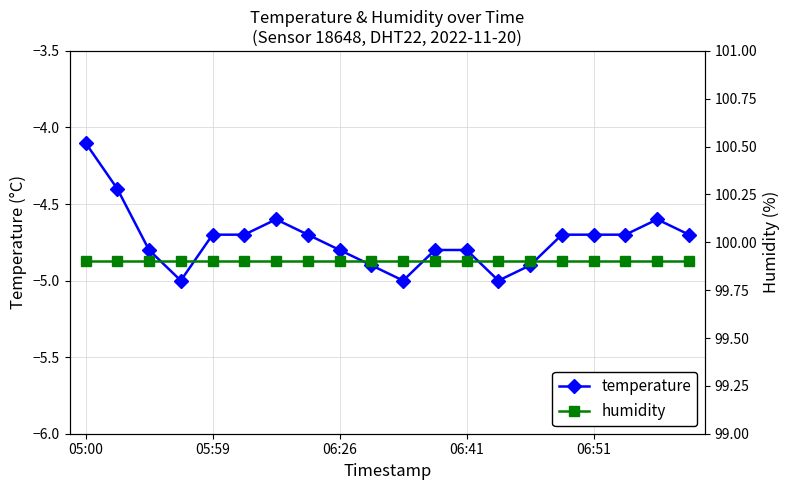

True or false: temperature has more than 0 points higher than both neighbors.

True